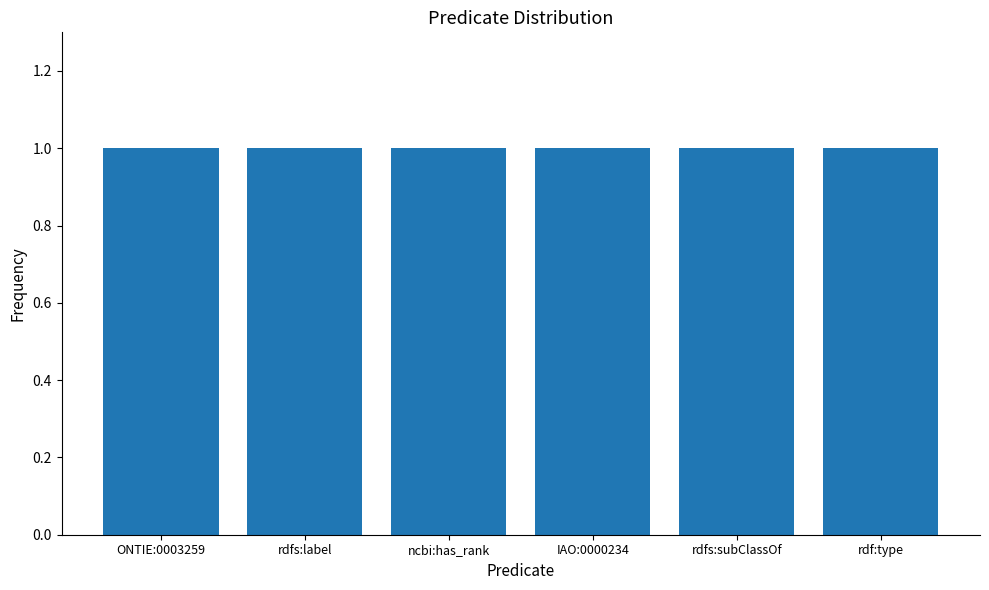

Rank the categories by retraction value from highest to lowest.

ONTIE:0003259, rdfs:label, ncbi:has_rank, IAO:0000234, rdfs:subClassOf, rdf:type